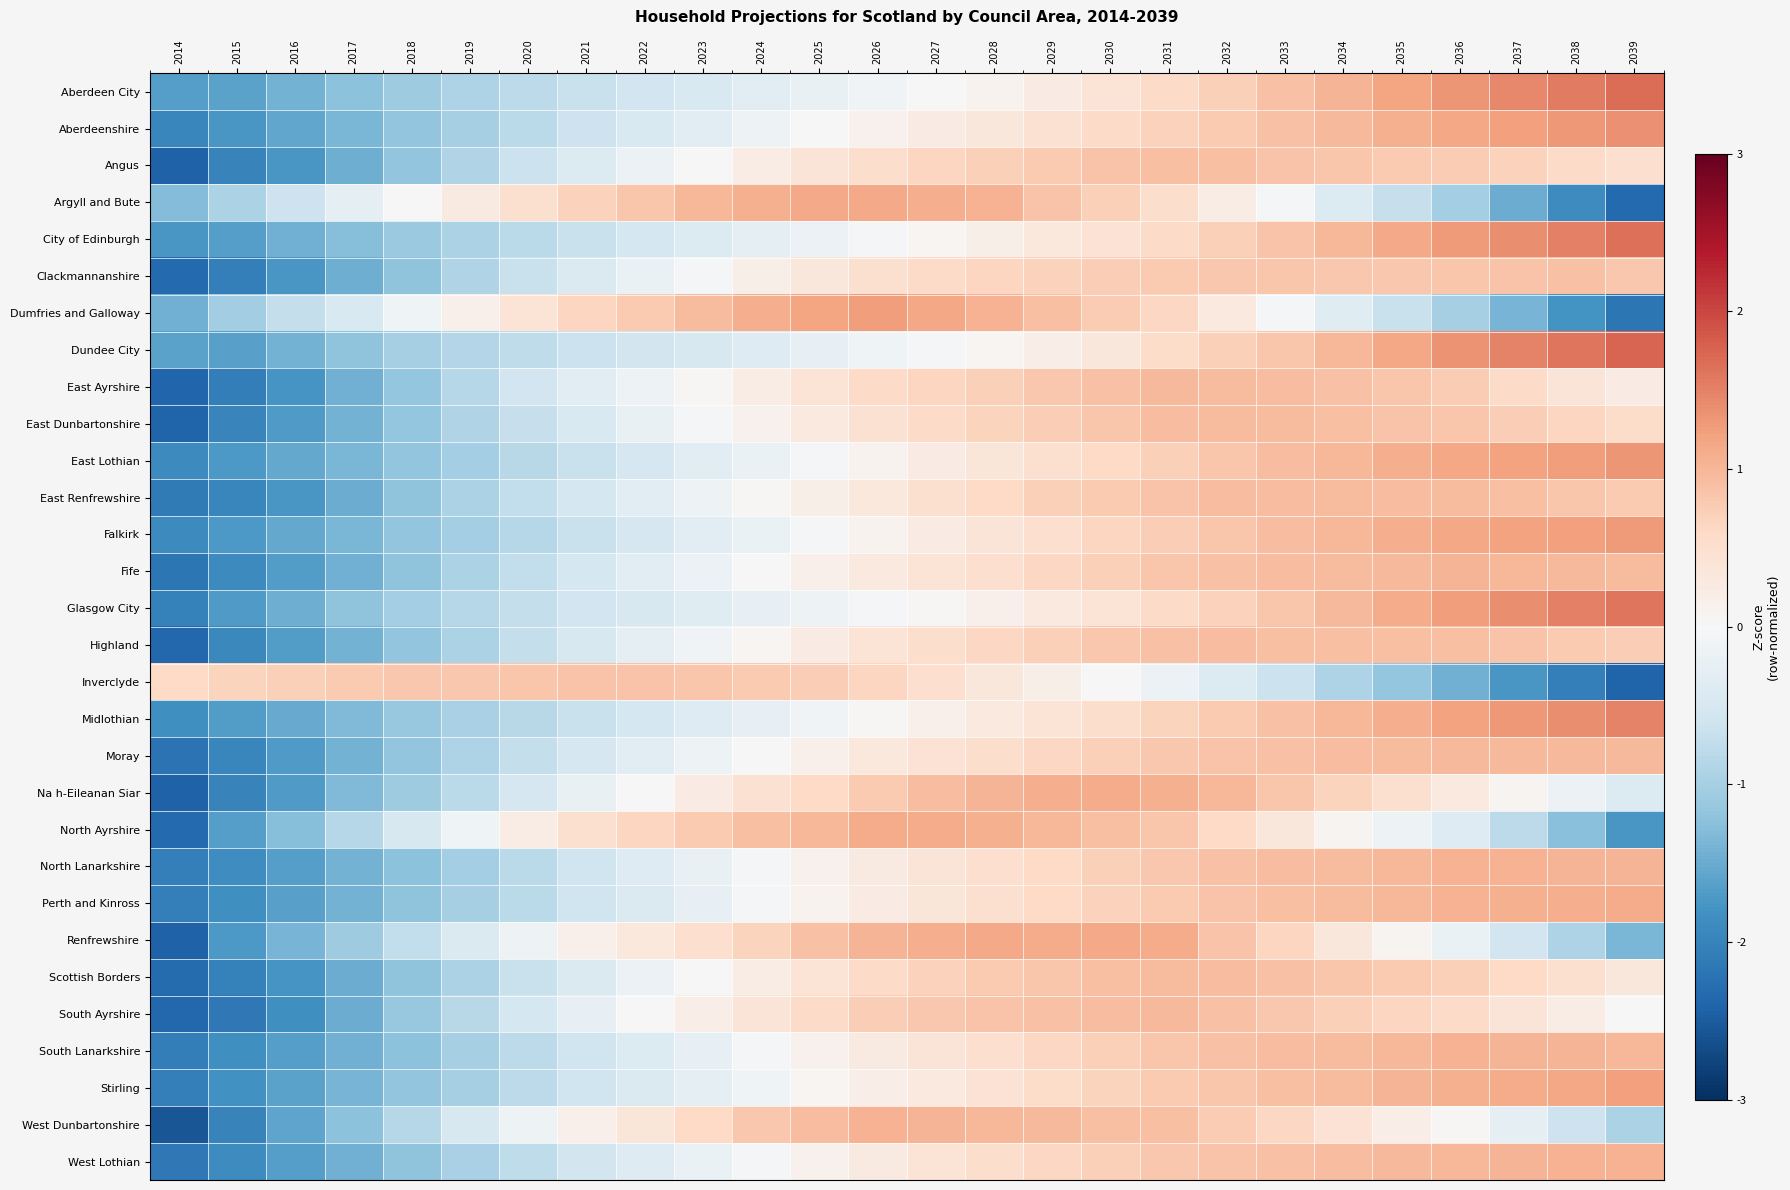

At which category is the sum across all series the highest?

2031